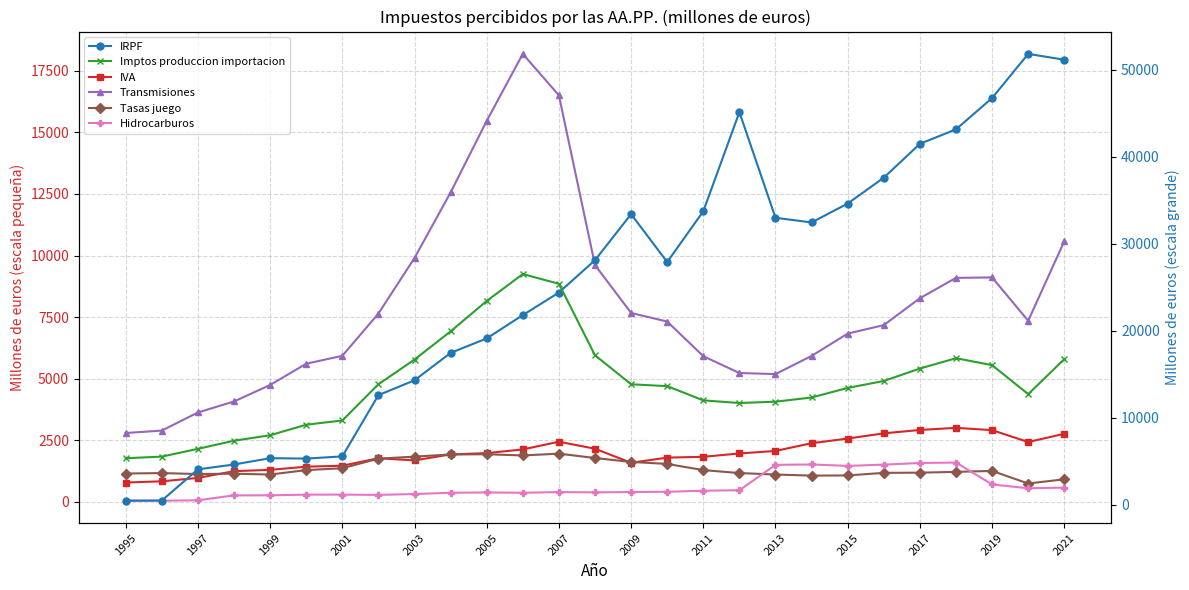

True or false: Hidrocarburos has more than 2 points higher than both neighbors.

True